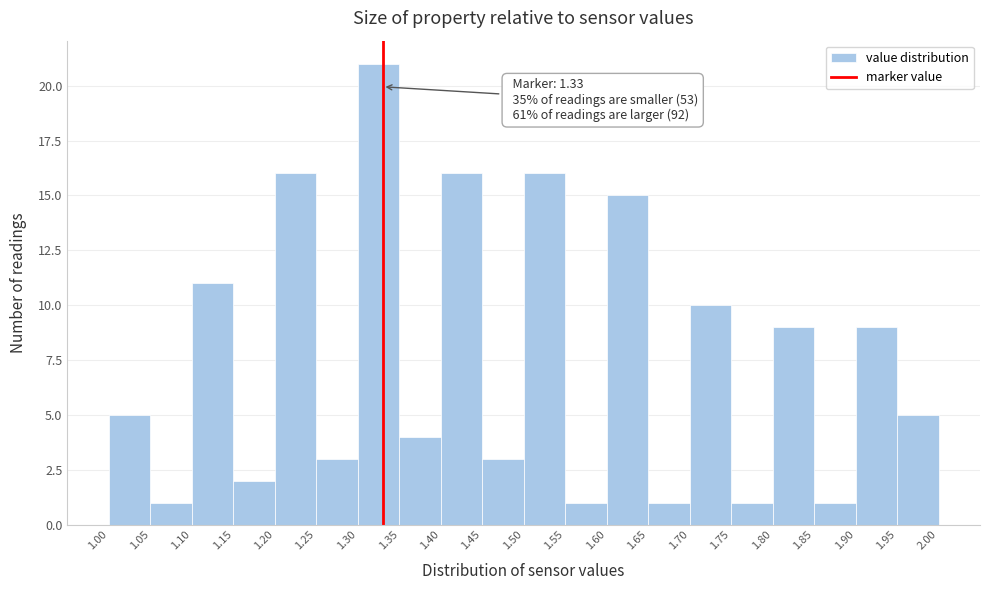

Over which range of the x-axis is the bar tallest?

1.30 to 1.35